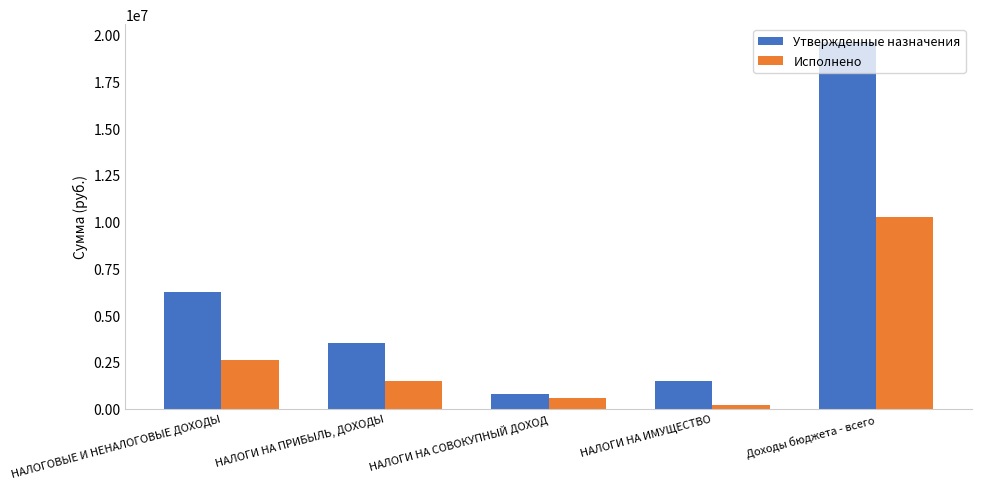

At how many categories does at least one series exceed 4300348?

2